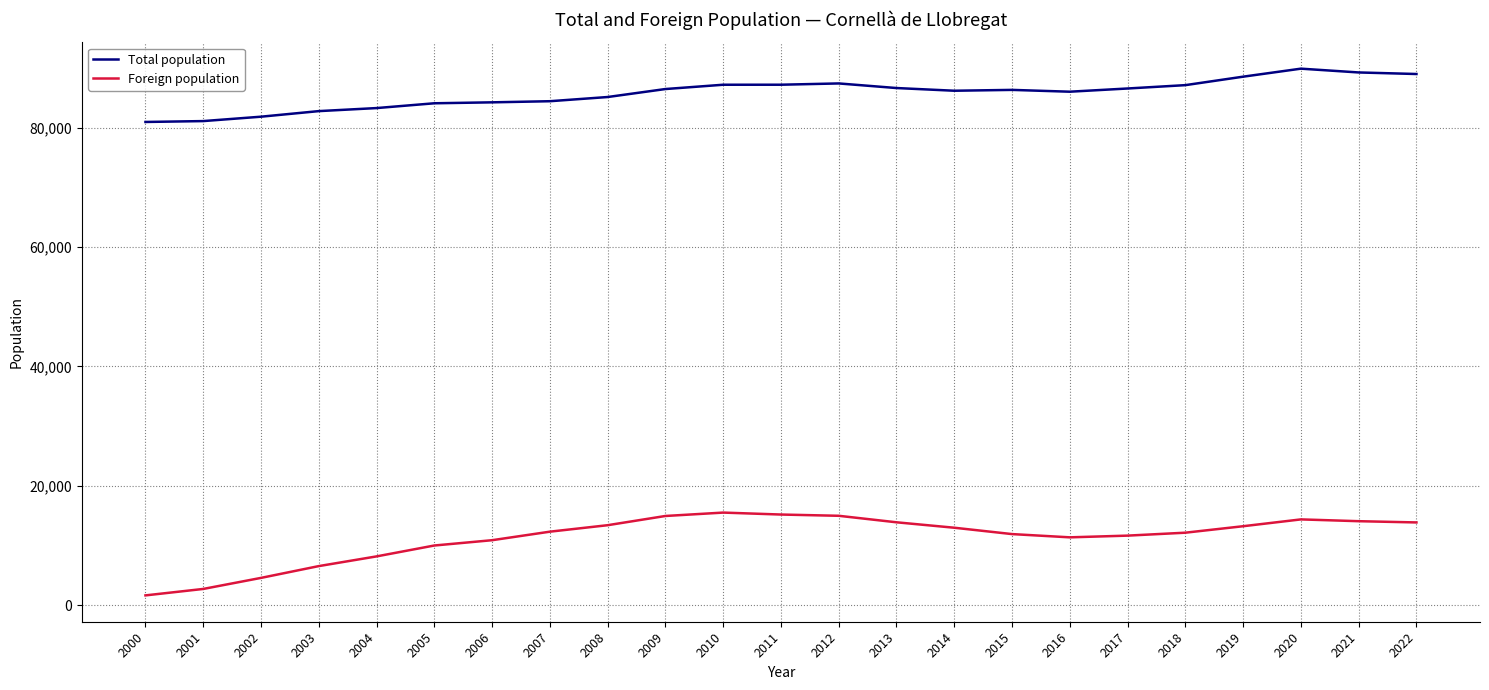

Which series has the largest total across all categories?

Total population